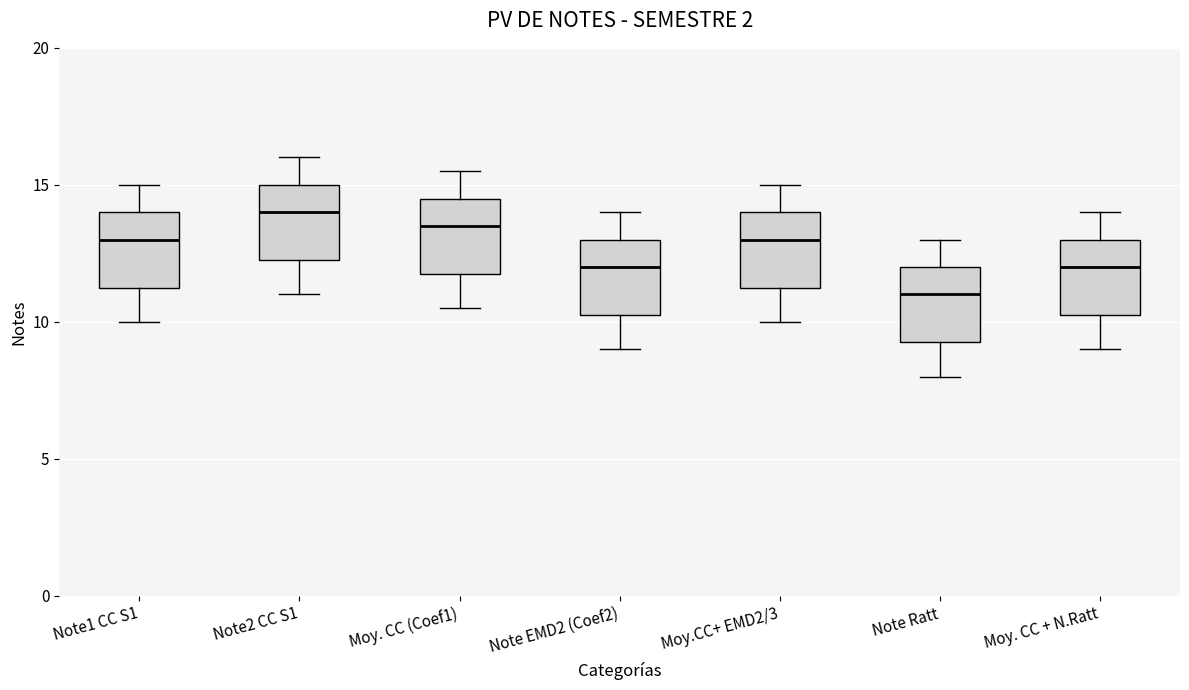

Where does the lower whisker of the box for Note EMD2 (Coef2) end on the y-axis? The values are not printed on the chart, so give them approximately, as read against the axis.

9.0